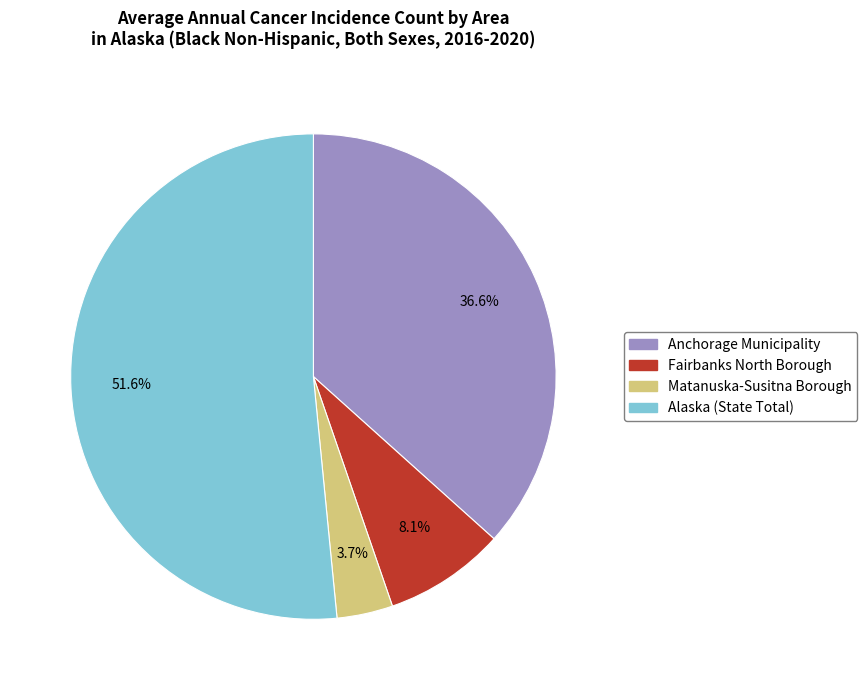

To the nearest percent, what is the average slice percentage?

25%